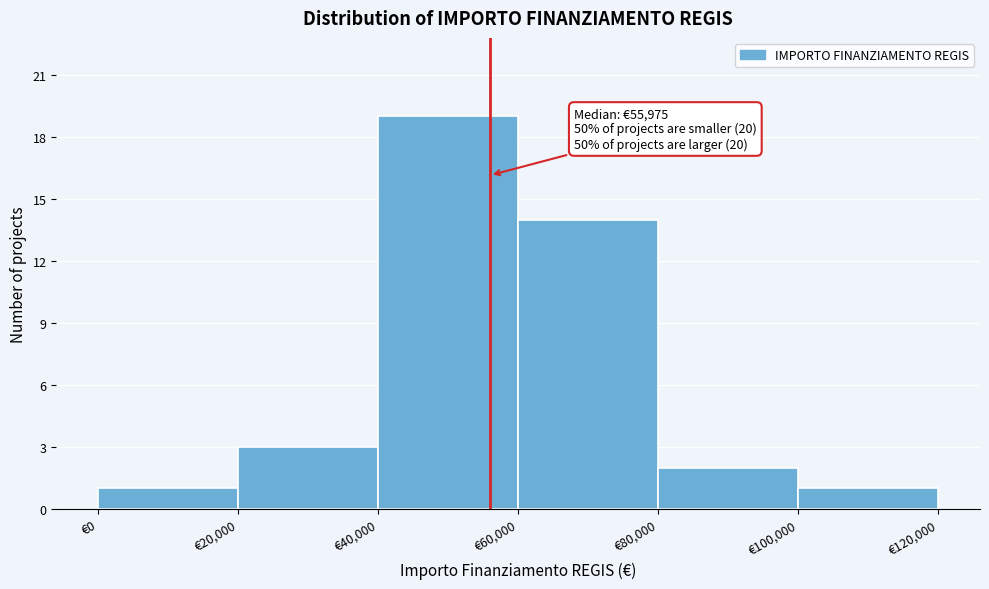

Which range on the x-axis has the tallest bar?

40000 to 60000